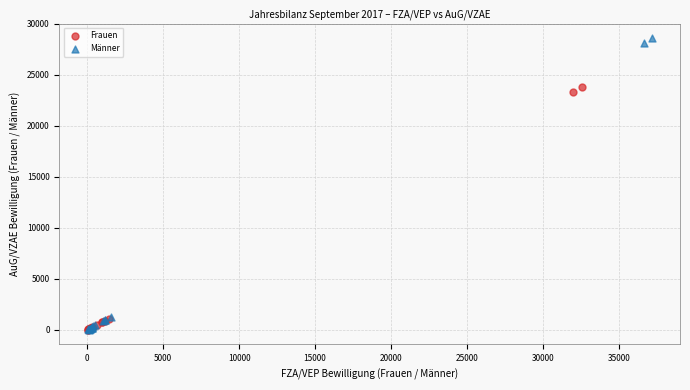

Which series has the largest Y range (max minus min)?

Männer